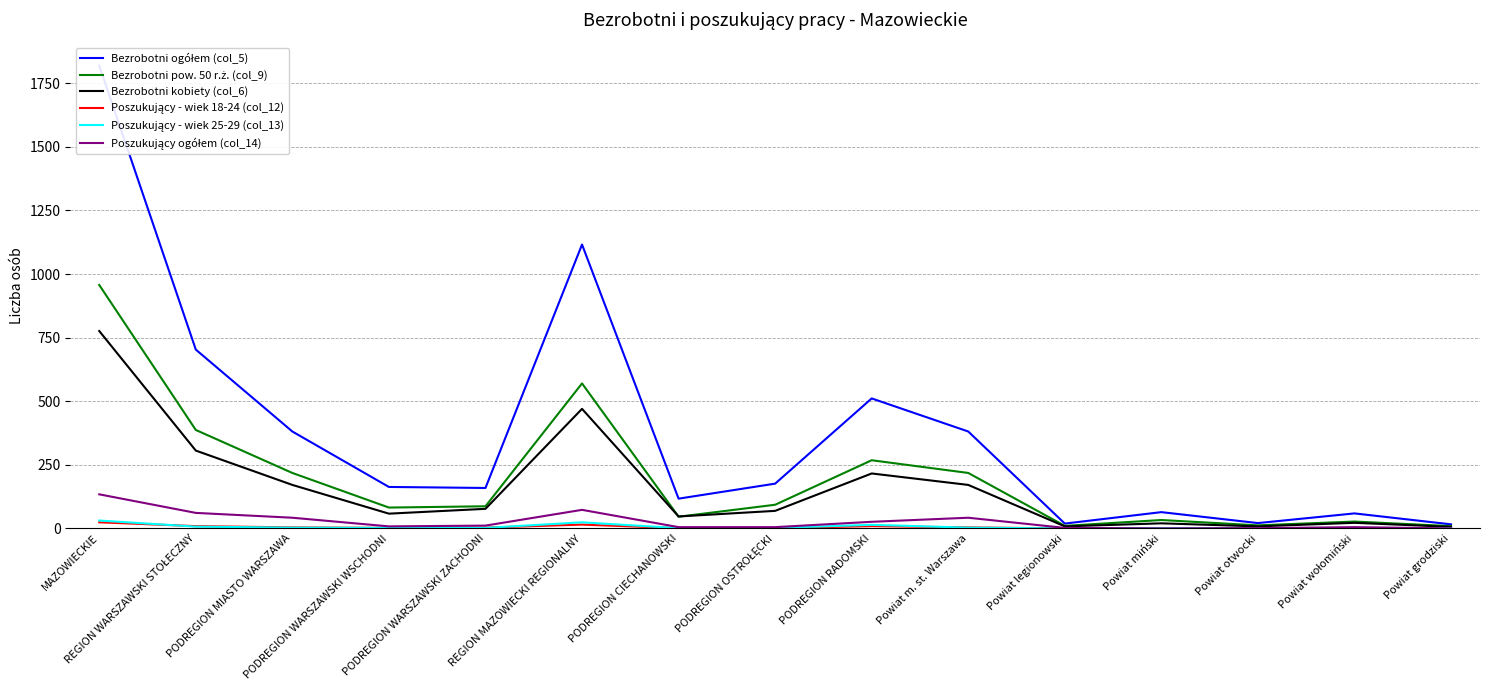

What position from the left is PODREGION WARSZAWSKI ZACHODNI?

5